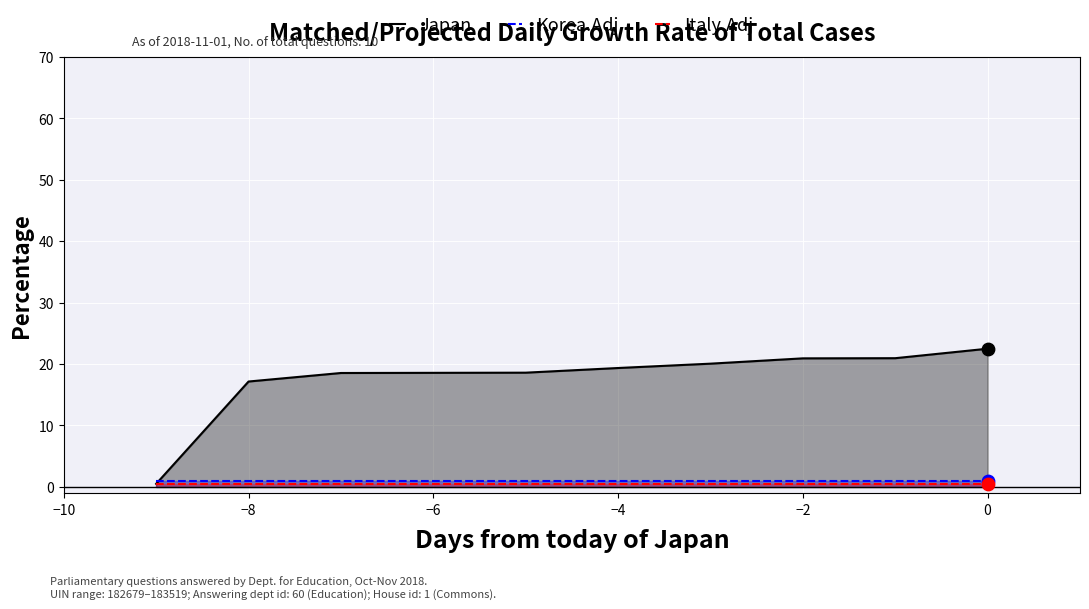

Is the value of Japan at 0 greater than the value of Korea.Adj at −4?

Yes